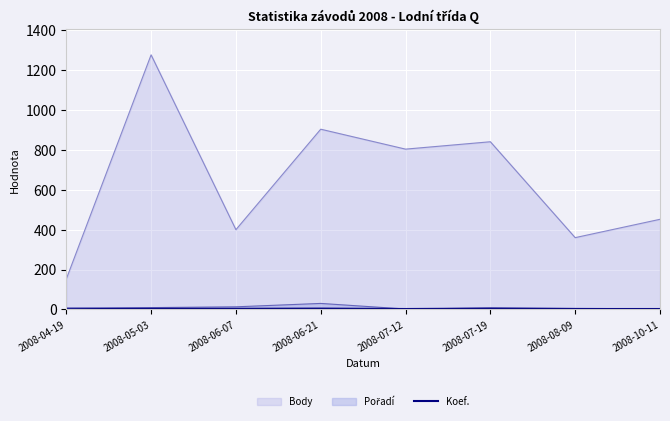

The value at 2008-10-11 is 2. True or false?

True